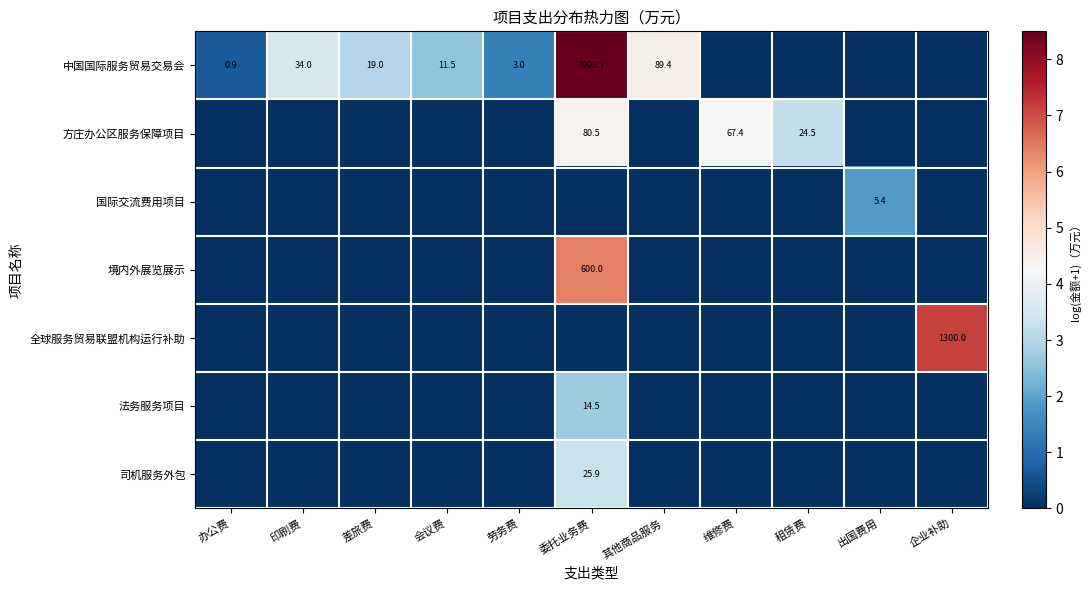

Is it true that 中国国际服务贸易交易会 equals 1.2 at 劳务费?

False